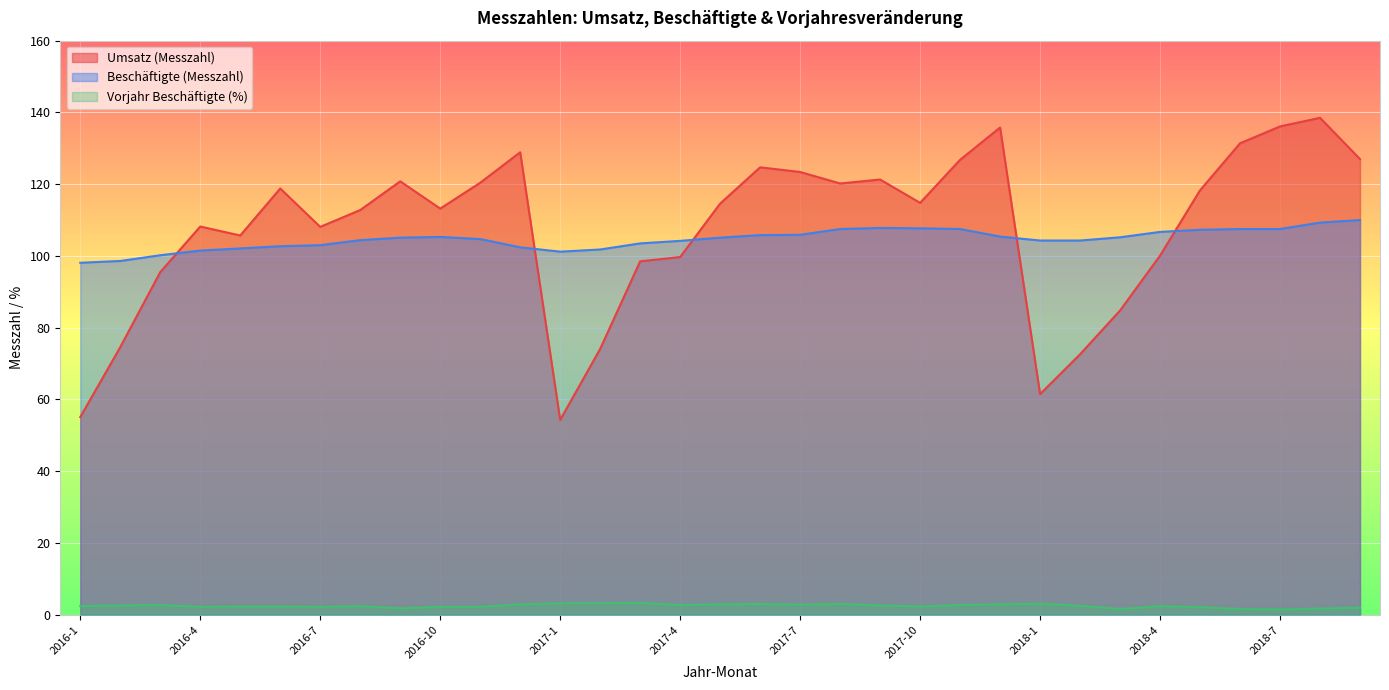

What is the sum of all Beschäftigte (Messzahl) values?

3453.6